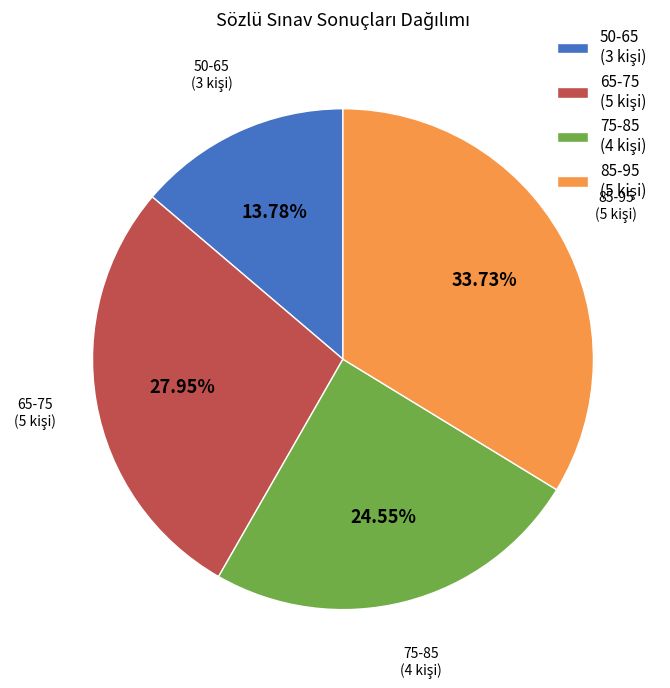

Does any single category account for the majority?

No